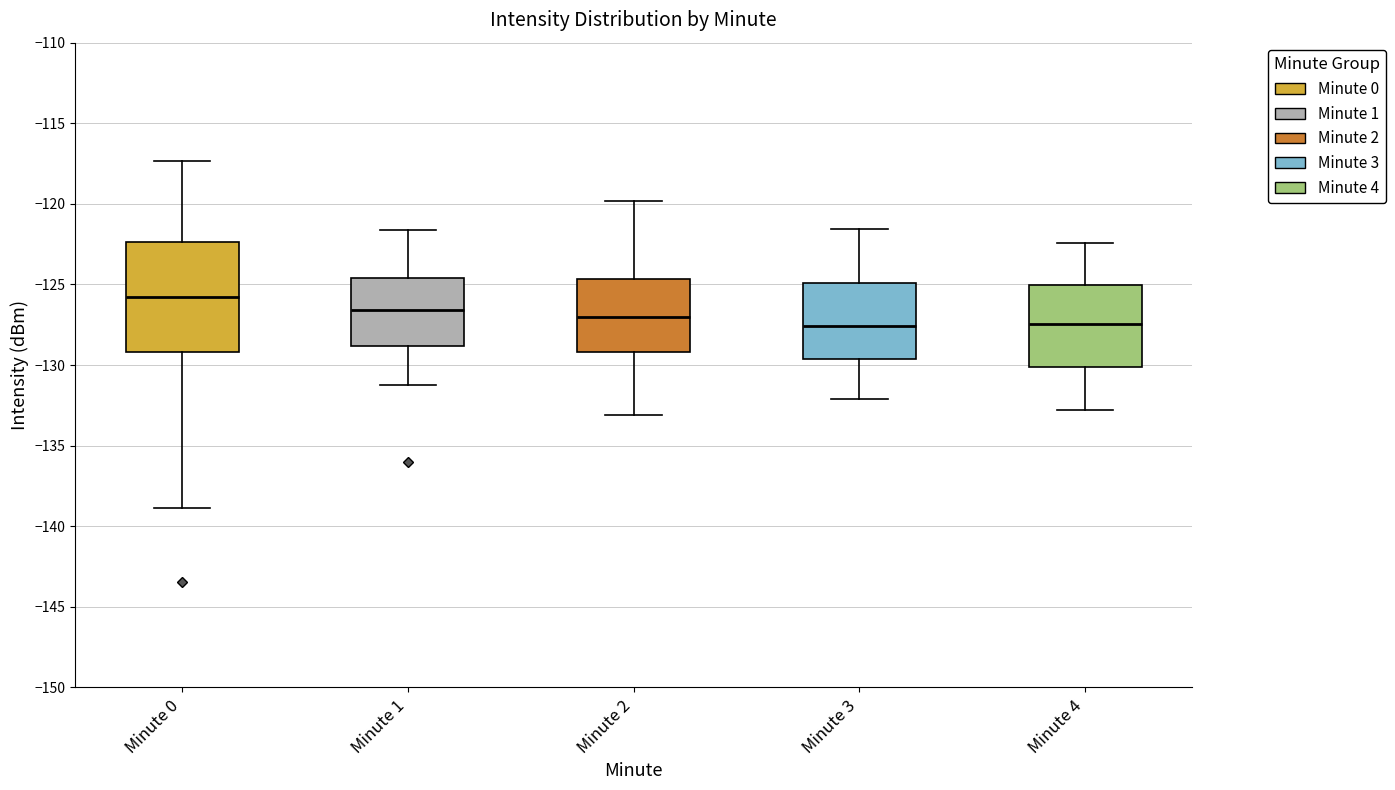

Reading left to right, read every box against the y-axis: the position of its median line, the range the box covers, and the ends of its whiskers. The values are not printed on the chart, so give them approximately, as read against the axis.

Minute 0: median -126.0, box -129.0 to -122.5, whiskers -139.0 to -117.5
Minute 1: median -126.5, box -129.0 to -124.5, whiskers -131.0 to -121.5
Minute 2: median -127.0, box -129.0 to -124.5, whiskers -133.0 to -120.0
Minute 3: median -127.5, box -129.5 to -125.0, whiskers -132.0 to -121.5
Minute 4: median -127.5, box -130.0 to -125.0, whiskers -133.0 to -122.5